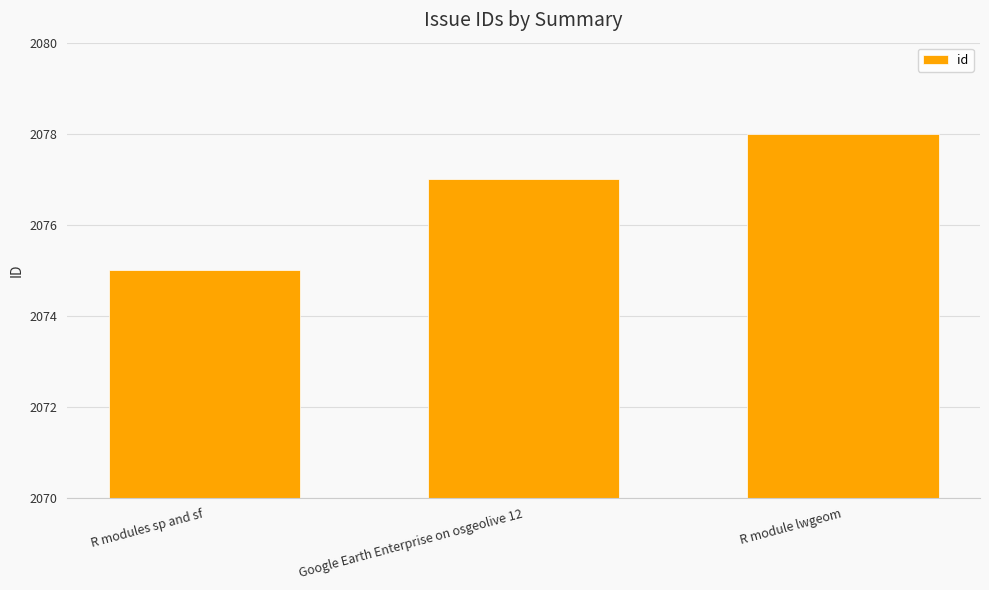

What is the label of the 1st bar from the left?

R modules sp and sf